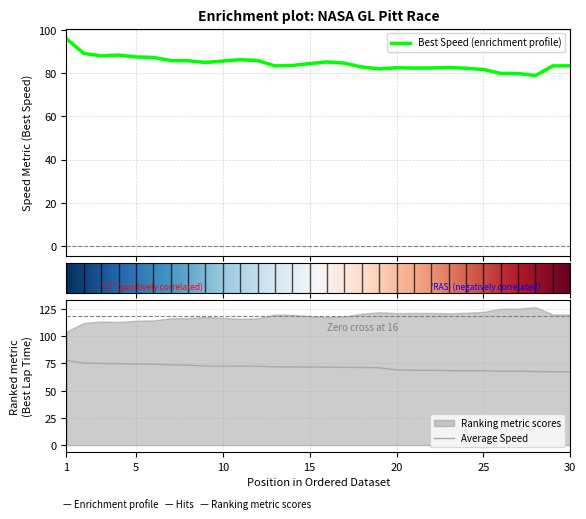

What is the lowest value of the Best Speed (enrichment profile) series?

78.9